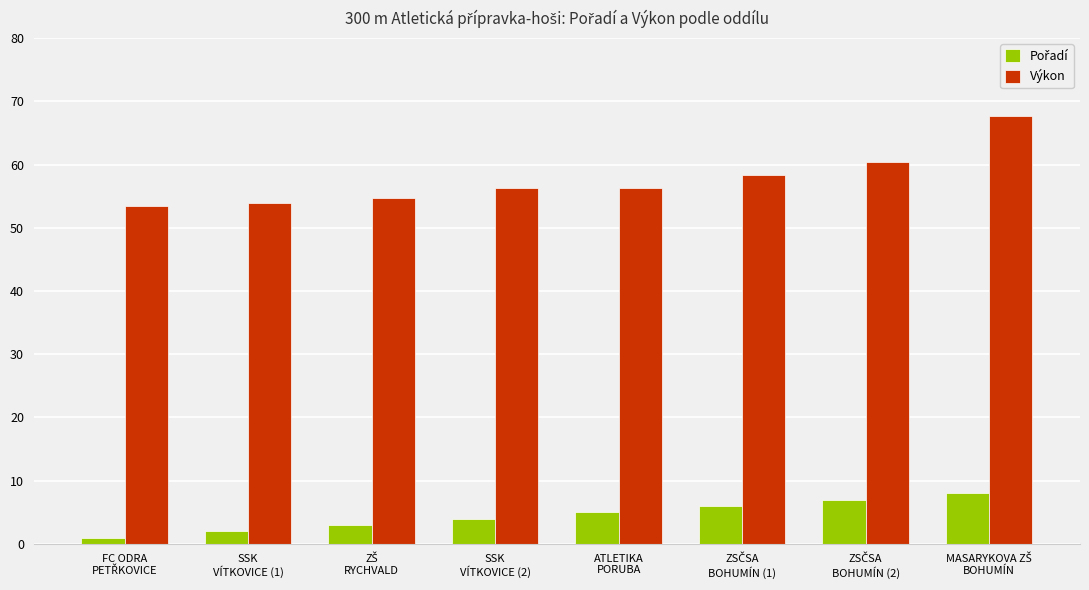

What is the difference between the maximum and minimum values in the Výkon series?

14.3